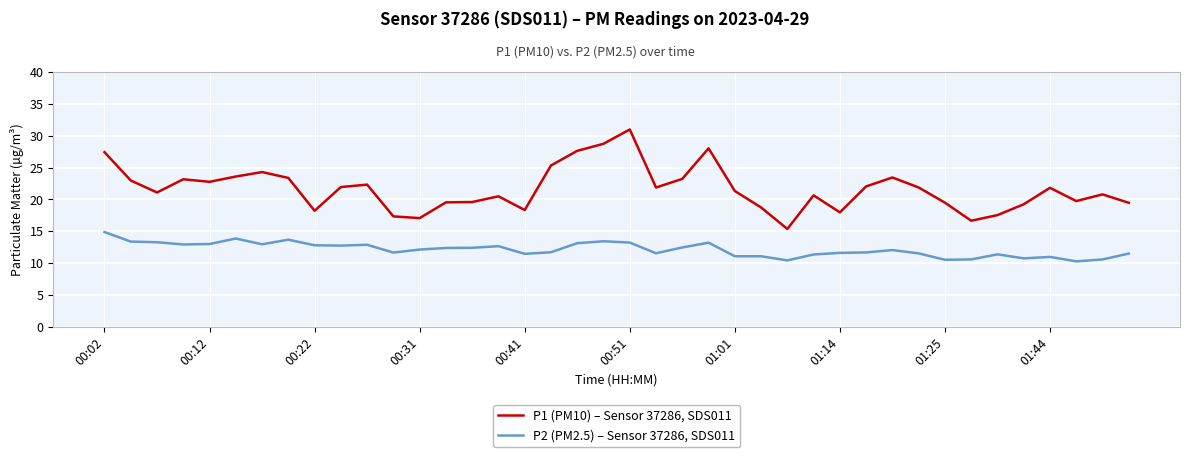

At how many categories does at least one series exceed 29?

1